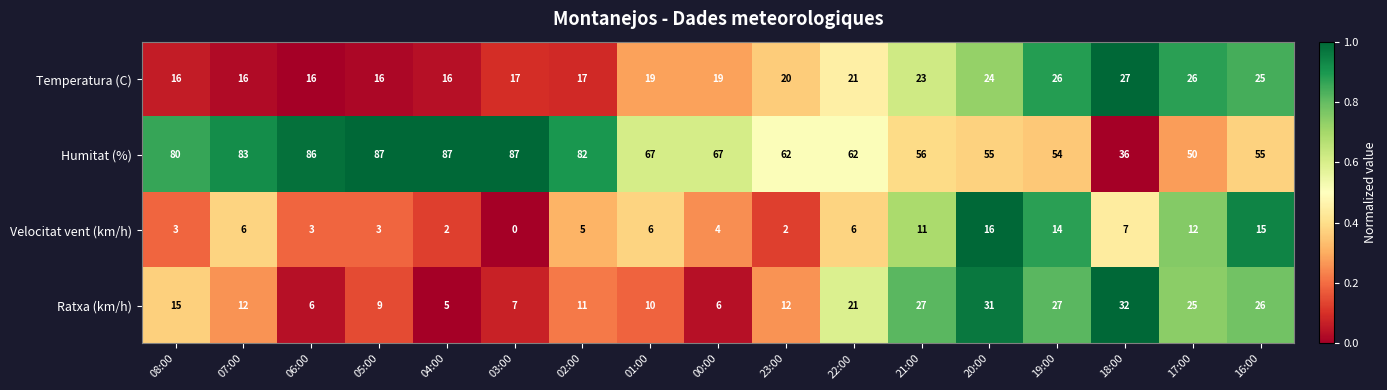

Which category has the lowest value across all series?

03:00